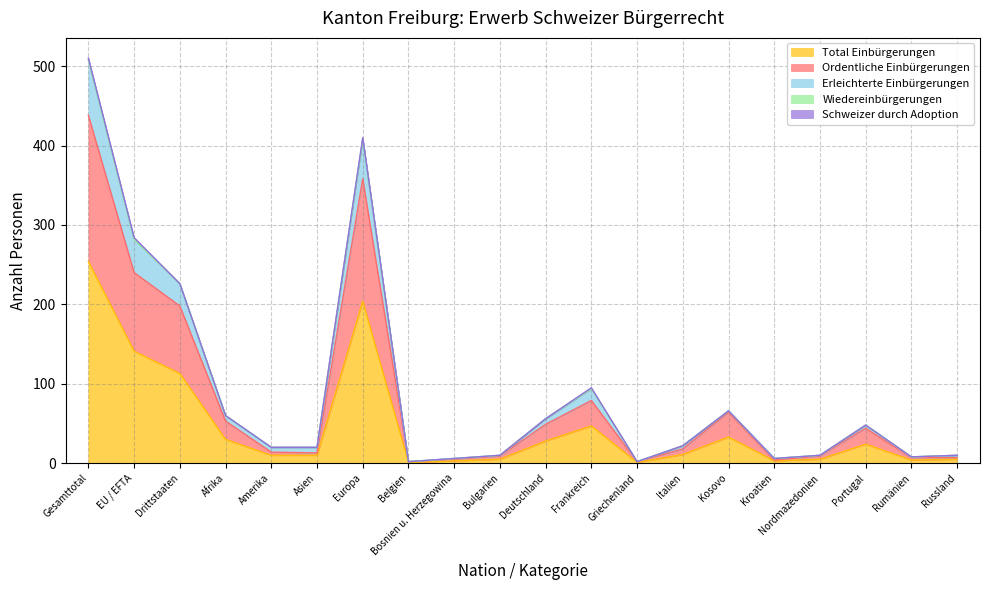

At which category is the sum across all series the highest?

Gesamttotal